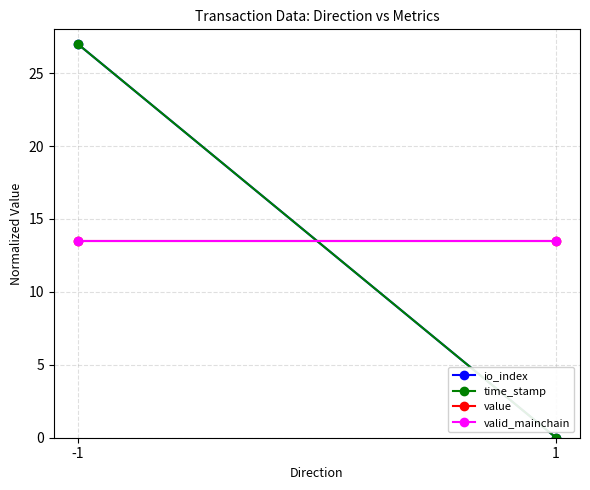

Read the time_stamp value at -1.

27.0